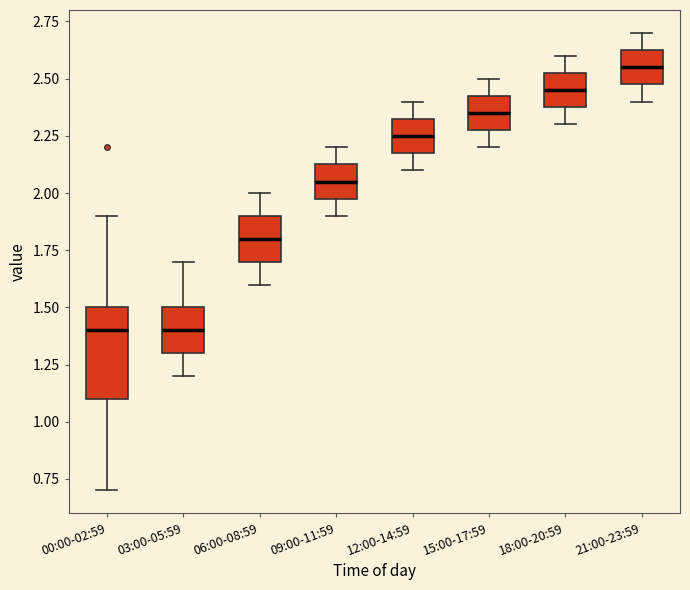

Reading left to right, read every box against the y-axis: the position of its median line, the range the box covers, and the ends of its whiskers. The values are not printed on the chart, so give them approximately, as read against the axis.

00:00-02:59: median 1.40, box 1.10 to 1.50, whiskers 0.70 to 1.90
03:00-05:59: median 1.40, box 1.30 to 1.50, whiskers 1.20 to 1.70
06:00-08:59: median 1.80, box 1.70 to 1.90, whiskers 1.60 to 2.00
09:00-11:59: median 2.05, box 2.00 to 2.15, whiskers 1.90 to 2.20
12:00-14:59: median 2.25, box 2.20 to 2.35, whiskers 2.10 to 2.40
15:00-17:59: median 2.35, box 2.30 to 2.45, whiskers 2.20 to 2.50
18:00-20:59: median 2.45, box 2.40 to 2.55, whiskers 2.30 to 2.60
21:00-23:59: median 2.55, box 2.50 to 2.65, whiskers 2.40 to 2.70